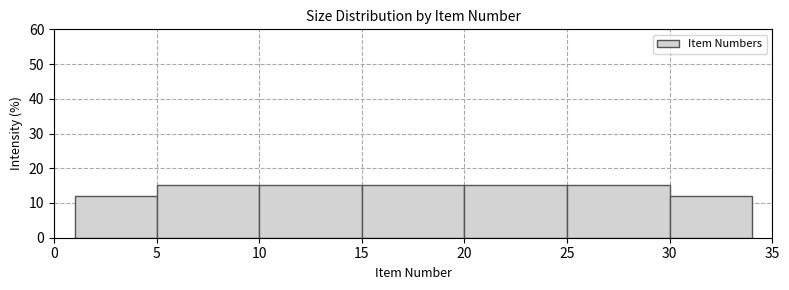

Reading left to right, list every bar in this chart as the range it spans on the x-axis followed by its height. The values are not printed on the chart, so give them approximately, as read against the axis.

1 to 5: 12
5 to 10: 15
10 to 15: 15
15 to 20: 15
20 to 25: 15
25 to 30: 15
30 to 34: 12